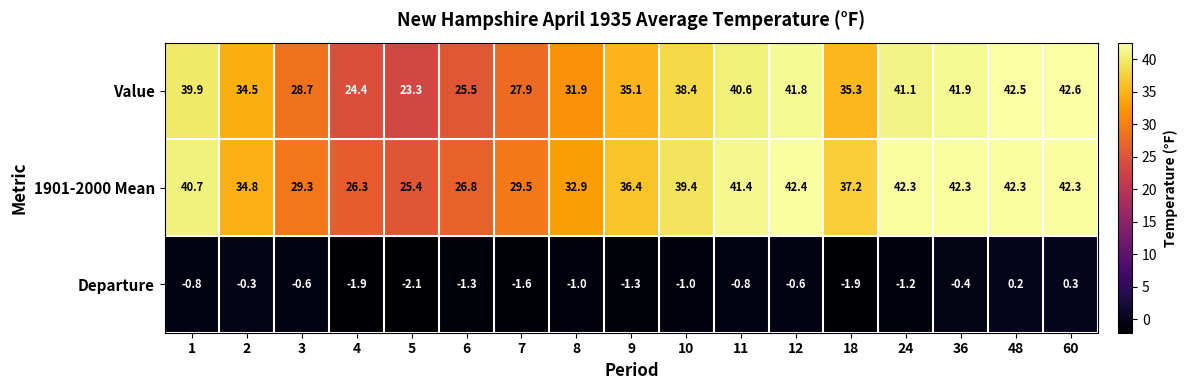

Read the Departure value at 1.

-0.8